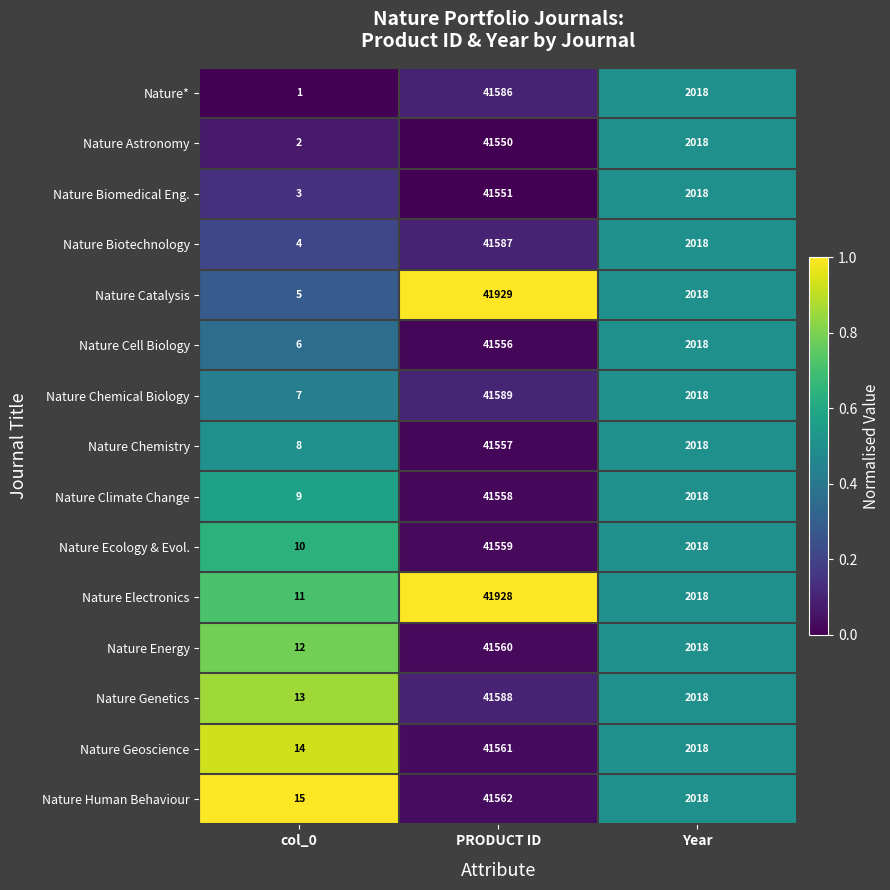

What is the sum of the Nature Geoscience values at Year and PRODUCT ID?

43579